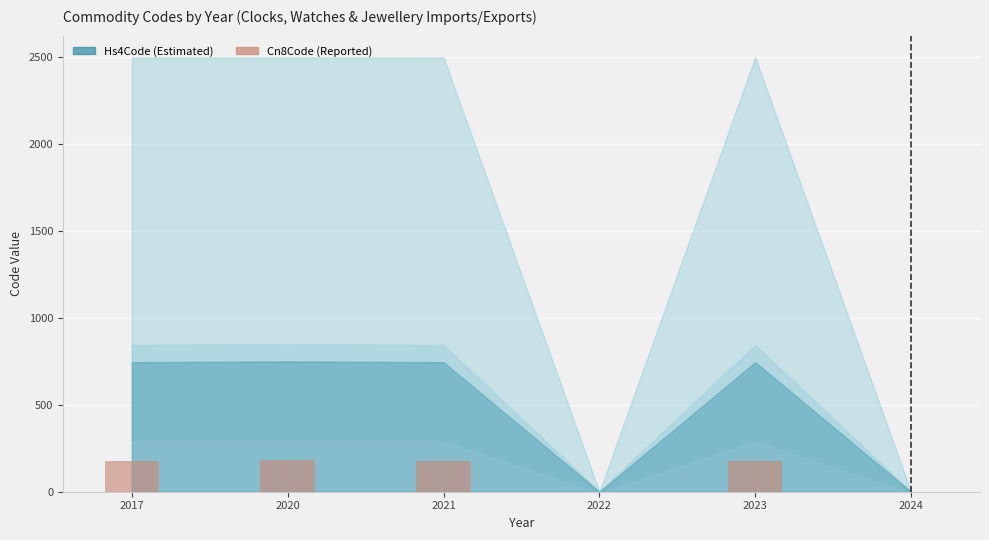

What is the maximum value shown in the chart?

180.0